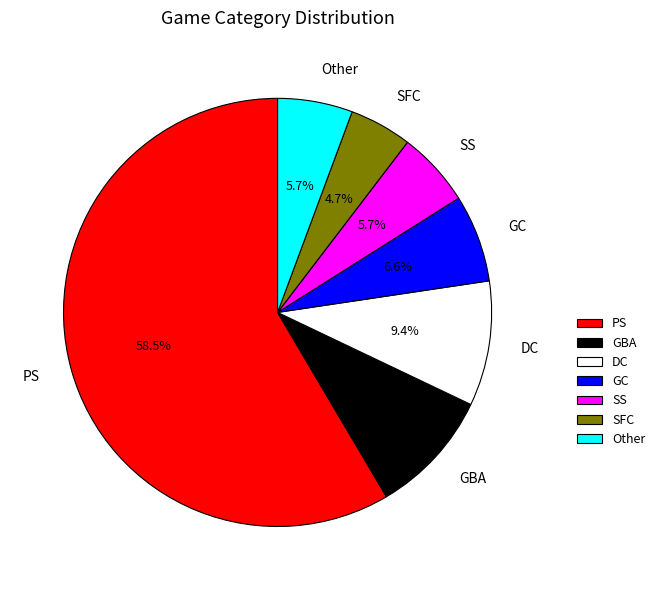

Is there a majority slice in this chart?

Yes